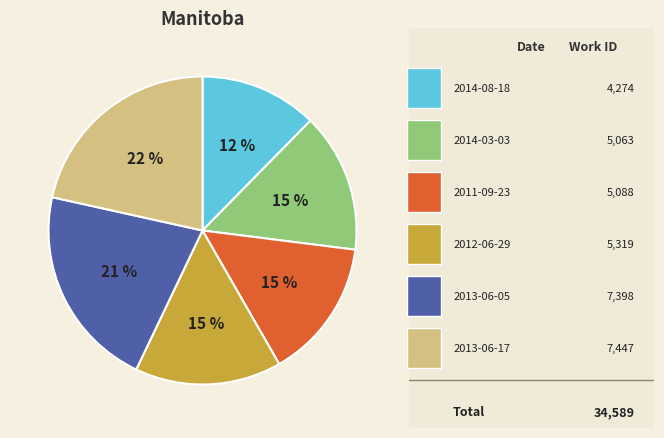

Does any single category account for the majority?

No